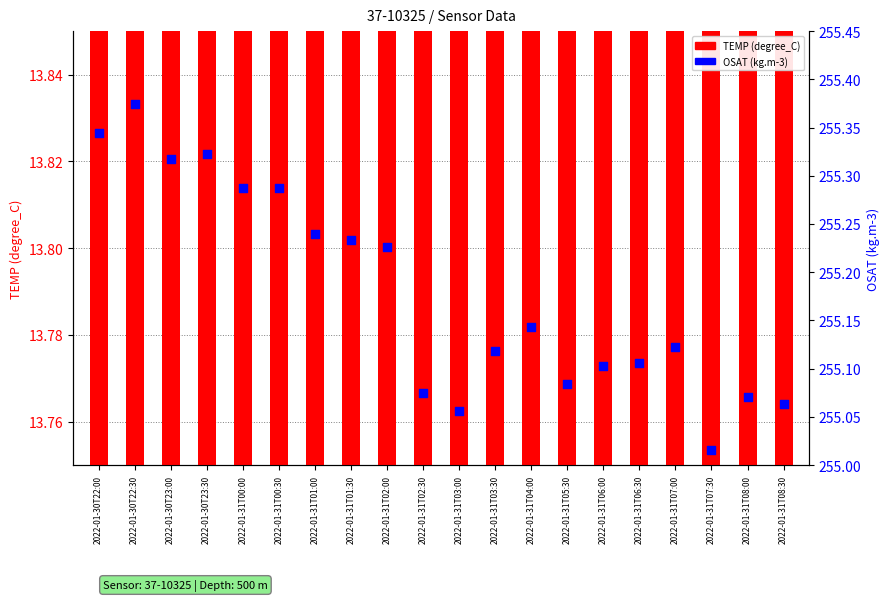

Which series reaches the minimum Y coordinate?

TEMP (°C)